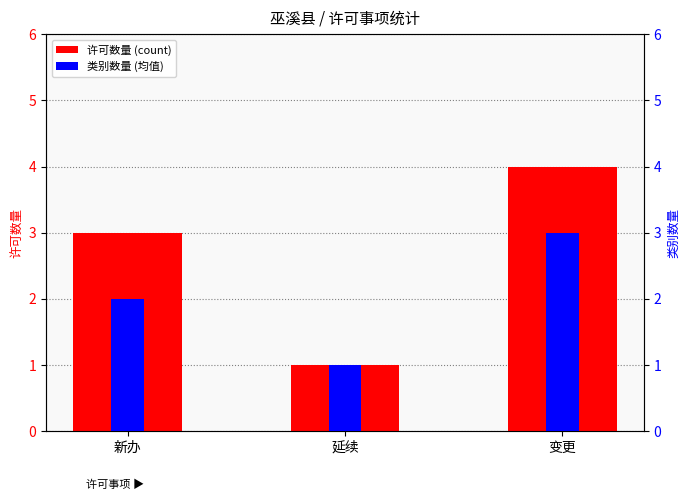

Is the value of 类别数量 (均值) at 变更 greater than the value of 许可数量 (count) at 延续?

Yes